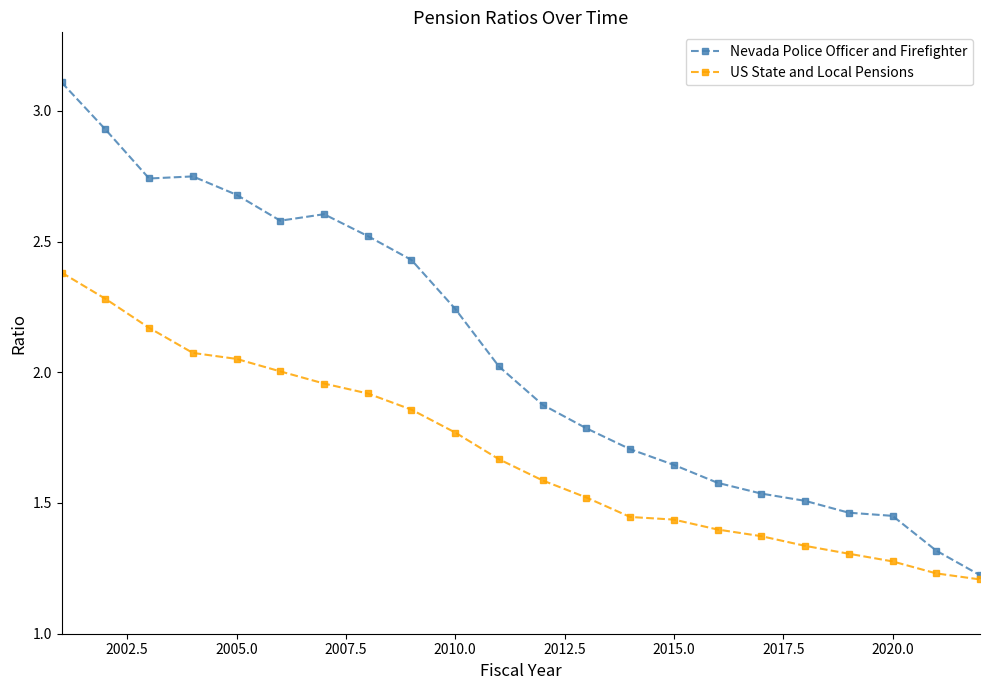

Rank the series by their average value, from lowest to highest.

US State and Local Pensions, Nevada Police Officer and Firefighter